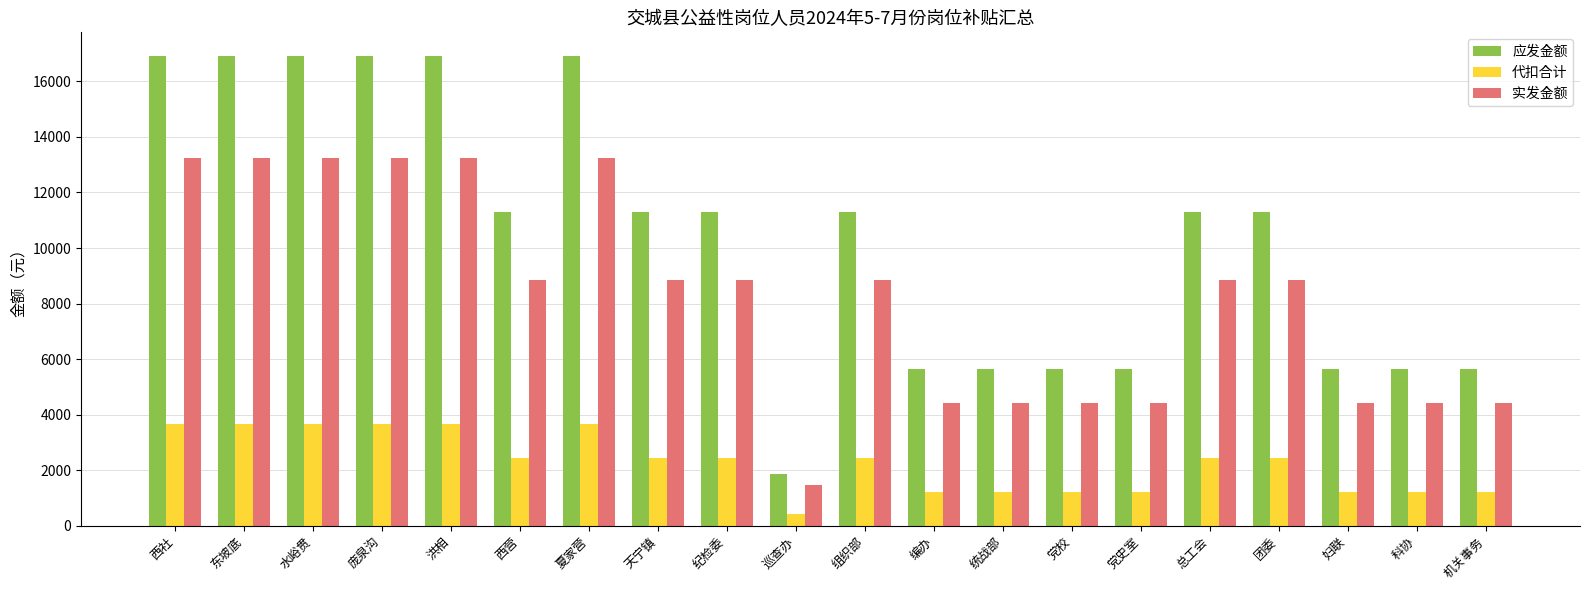

What position from the right is 洪相?

16